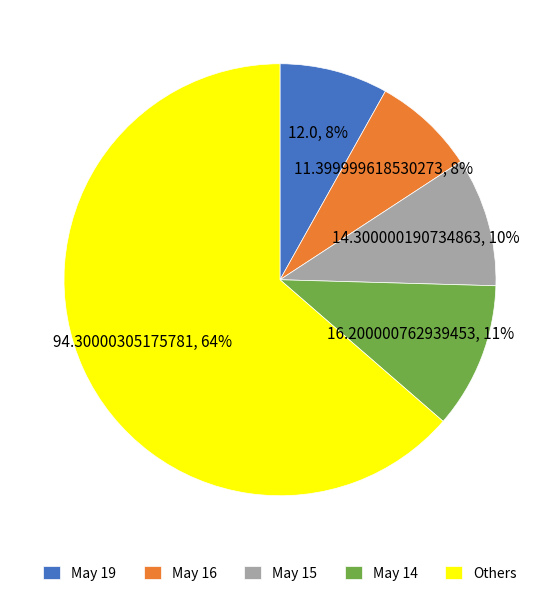

How many segments does this pie chart have?

5